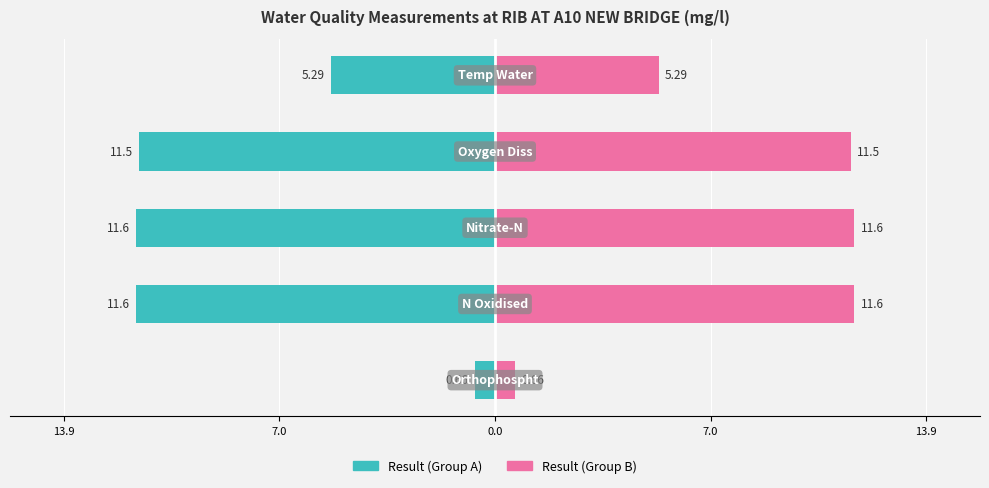

Which has a higher value, 0.0 or 13.9?

13.9